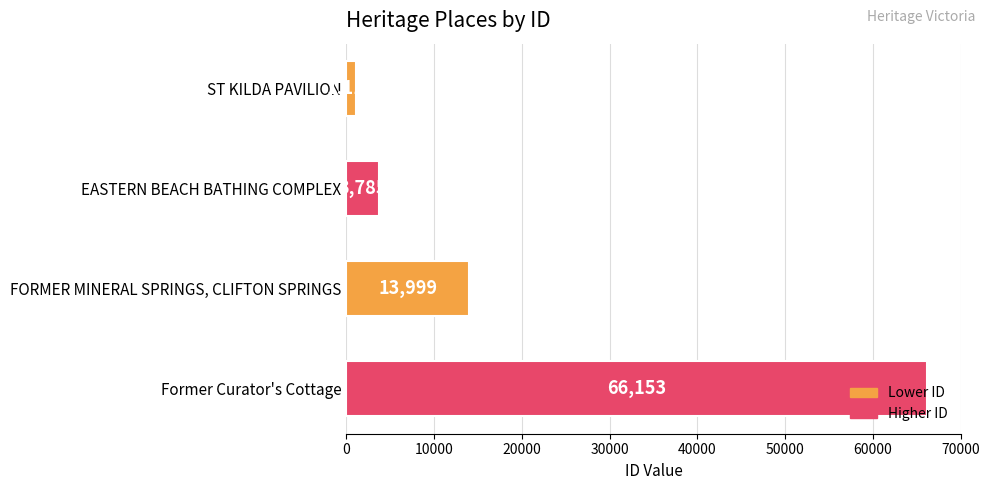

True or false: the data shows 66153 at Former Curator's Cottage.

True